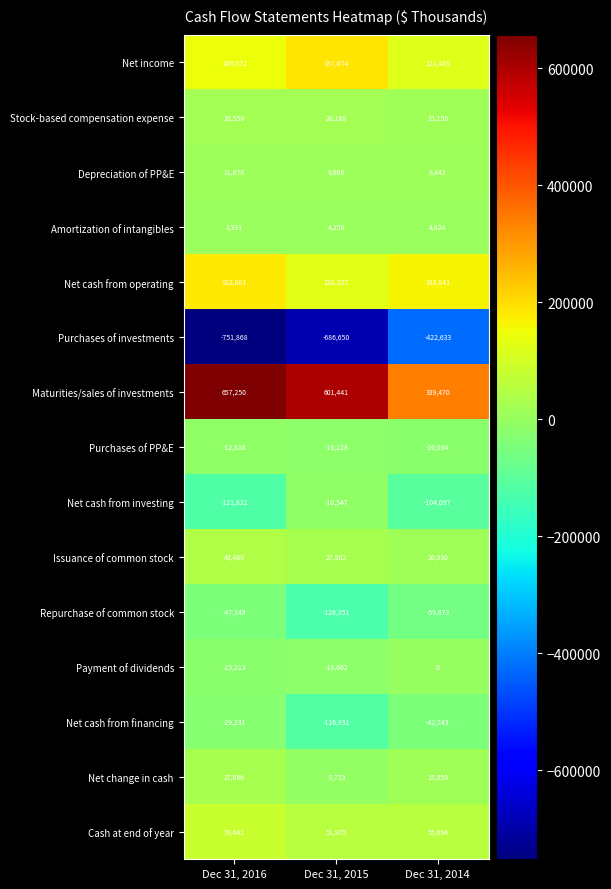

What is the maximum value shown in the chart?

657250